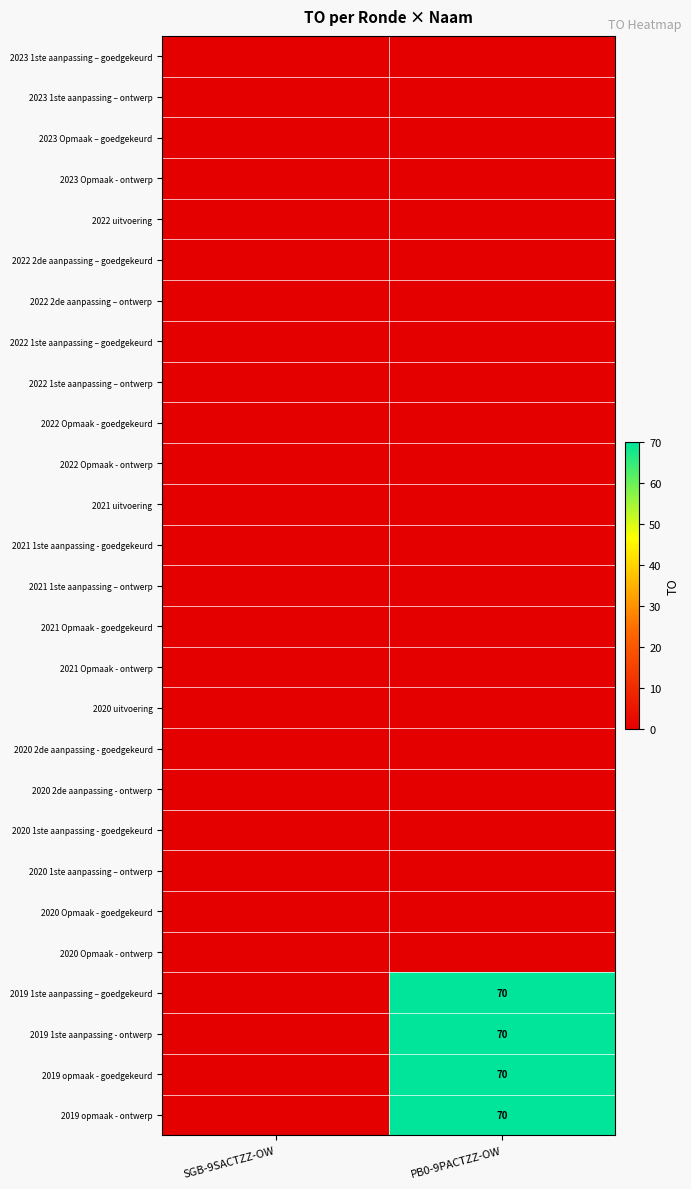

At which label is 2022 Opmaak - ontwerp closest to 0?

SGB-9SACTZZ-OW